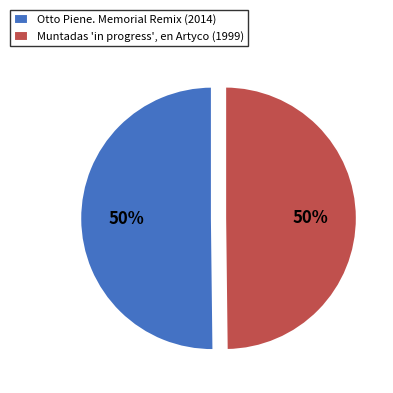

What percentage is the Otto Piene. Memorial Remix (2014) slice, to the nearest percent?

50%